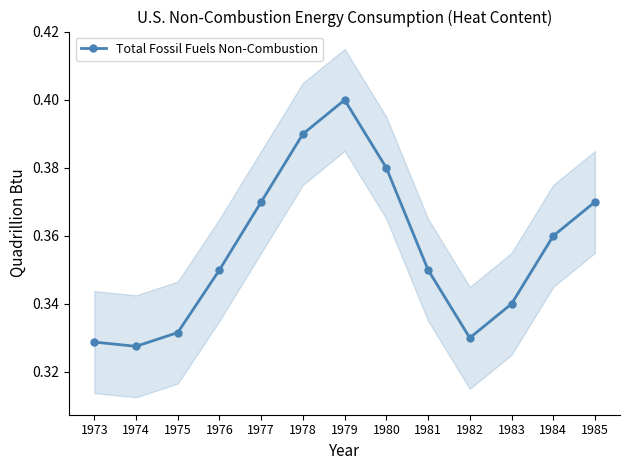

What is the change in value from 1978 to 1982?

-0.1